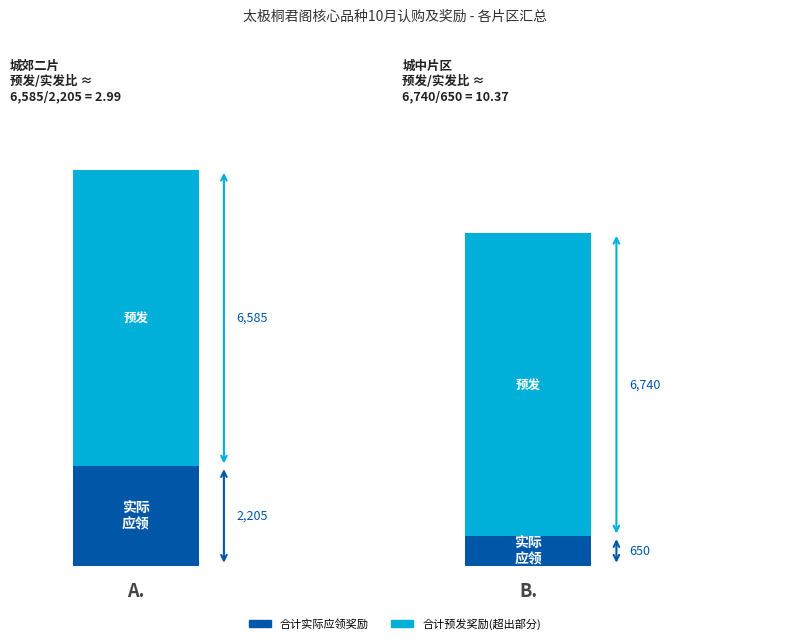

What is the difference between the 合计实际应领奖励 values at 城郊二片 and 城中片区?

1555